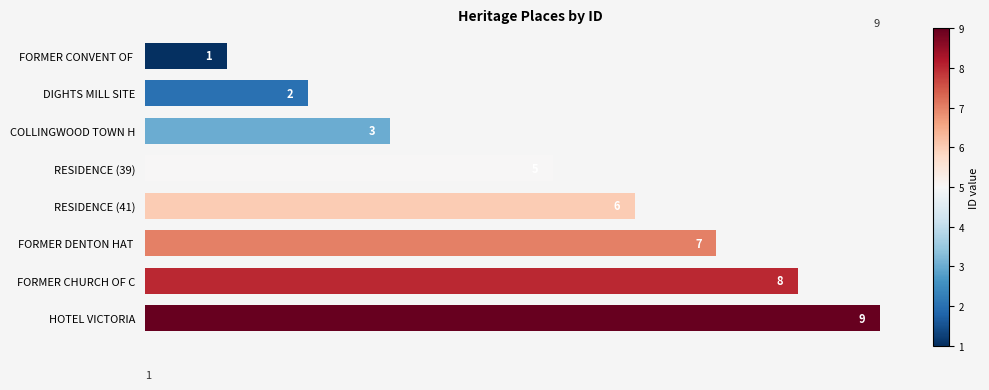

What position from the top is FORMER DENTON HAT ?

6